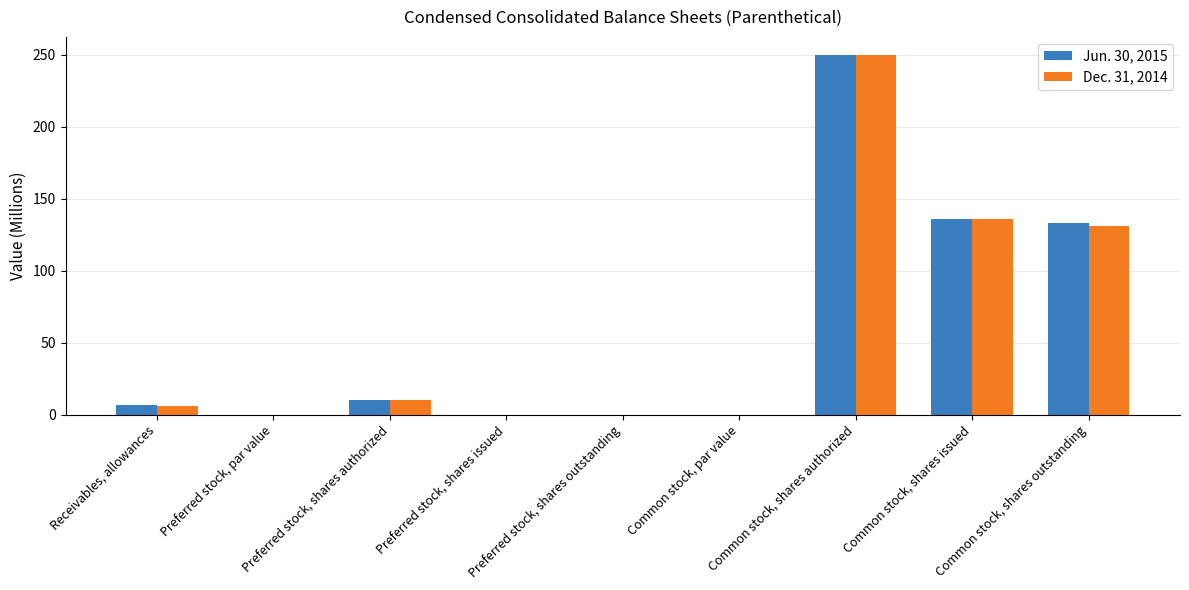

Which category has the highest value in the Dec. 31, 2014 series?

Common stock, shares authorized